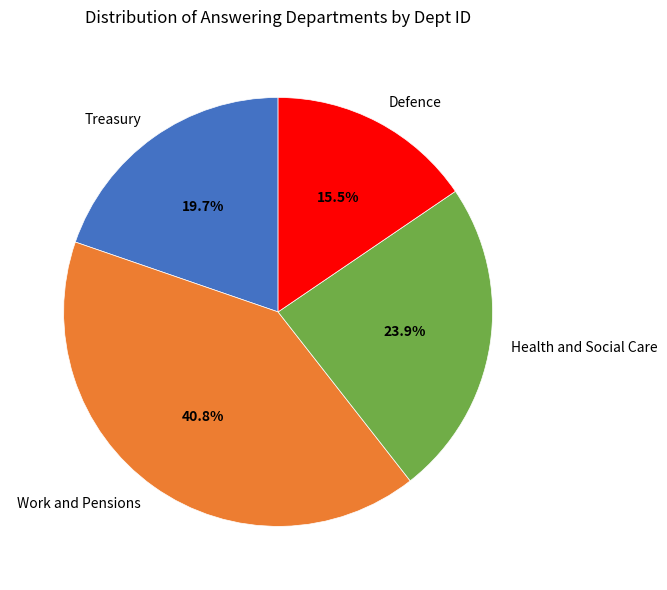

Combined, what portion of the pie is Treasury and Defence?

35.2%